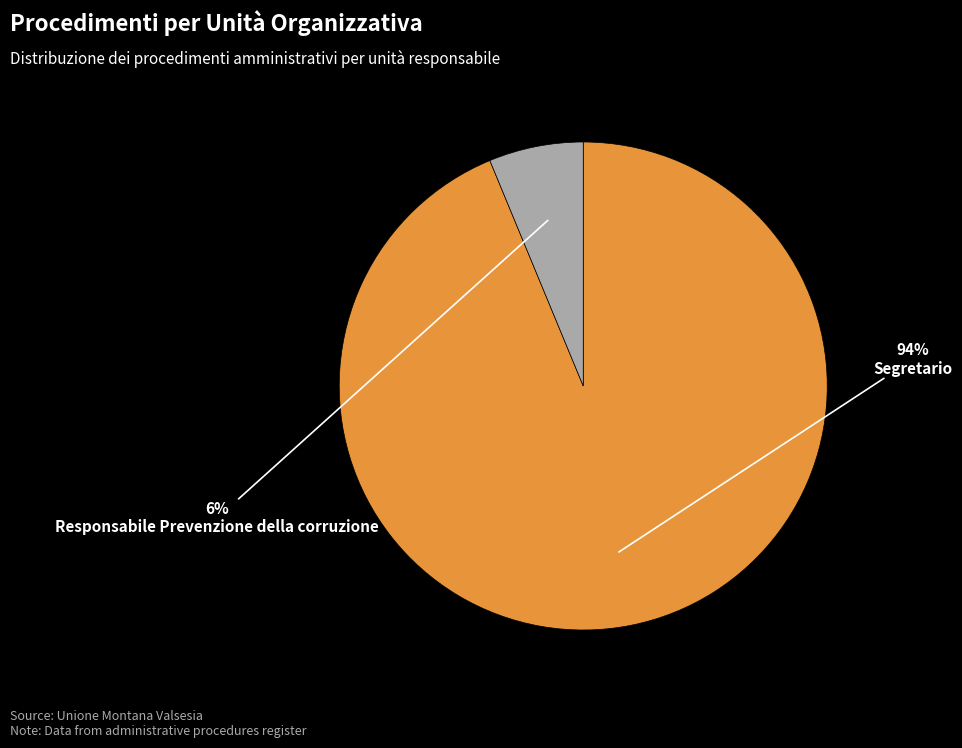

To the nearest percent, what is the combined percentage of Responsabile Prevenzione della corruzione and Segretario?

100%